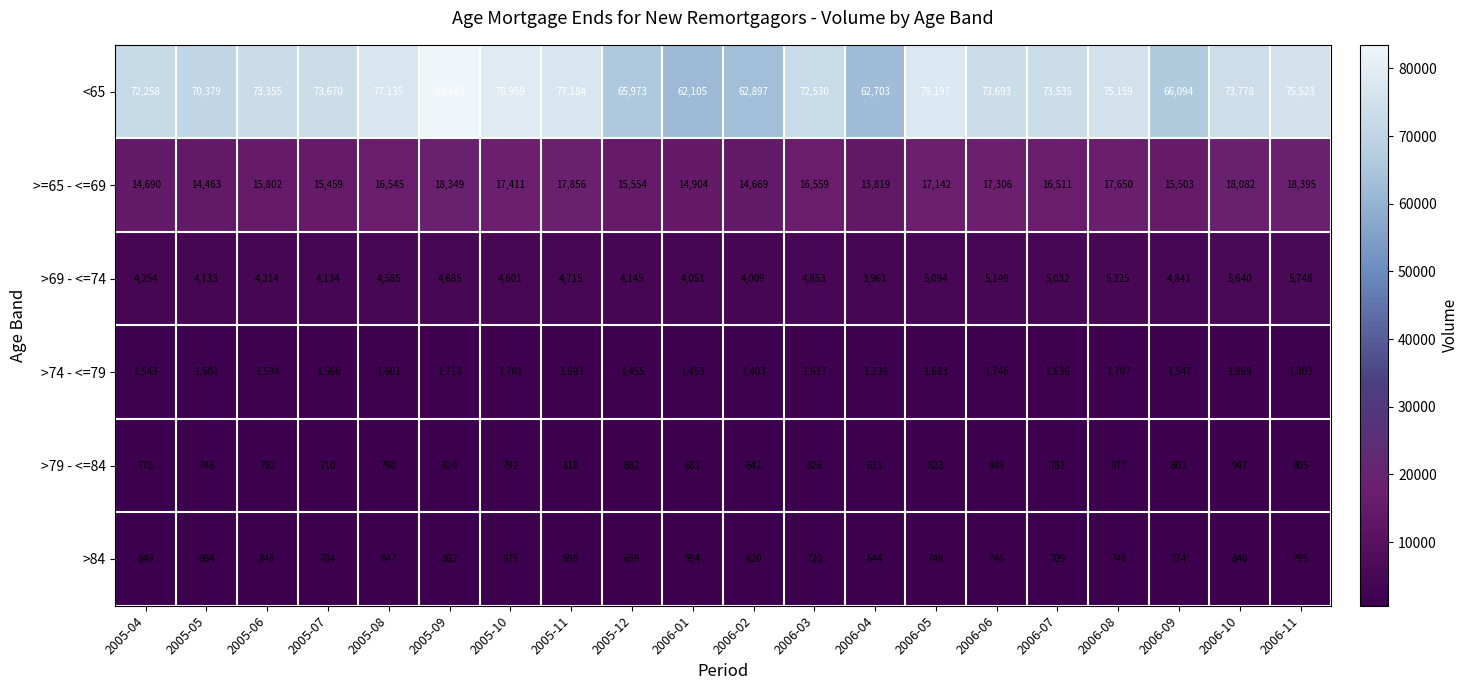

Count the number of categories in the chart.

20